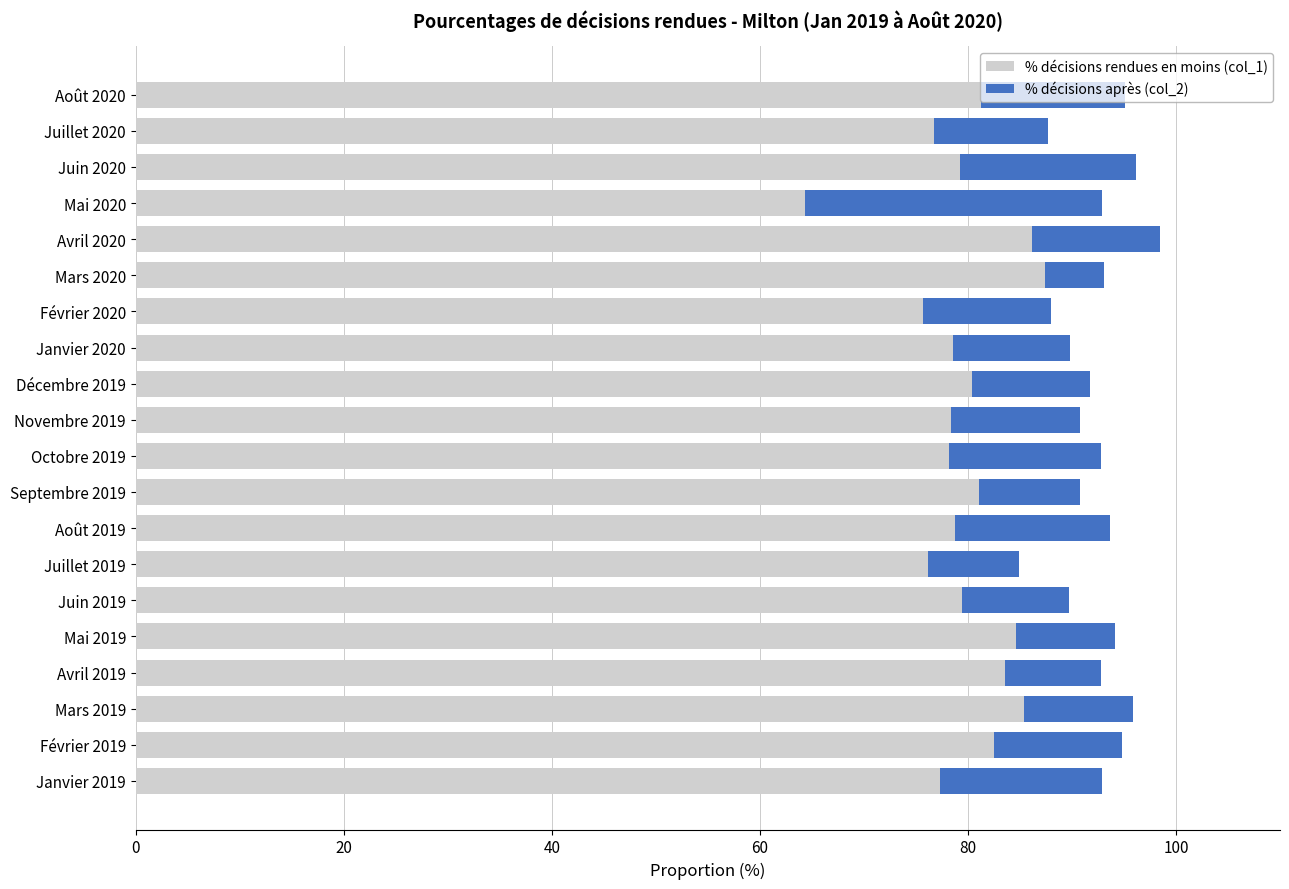

What is the difference between the % décisions rendues en moins (col_1) values at Mars 2020 and Février 2020?

11.7